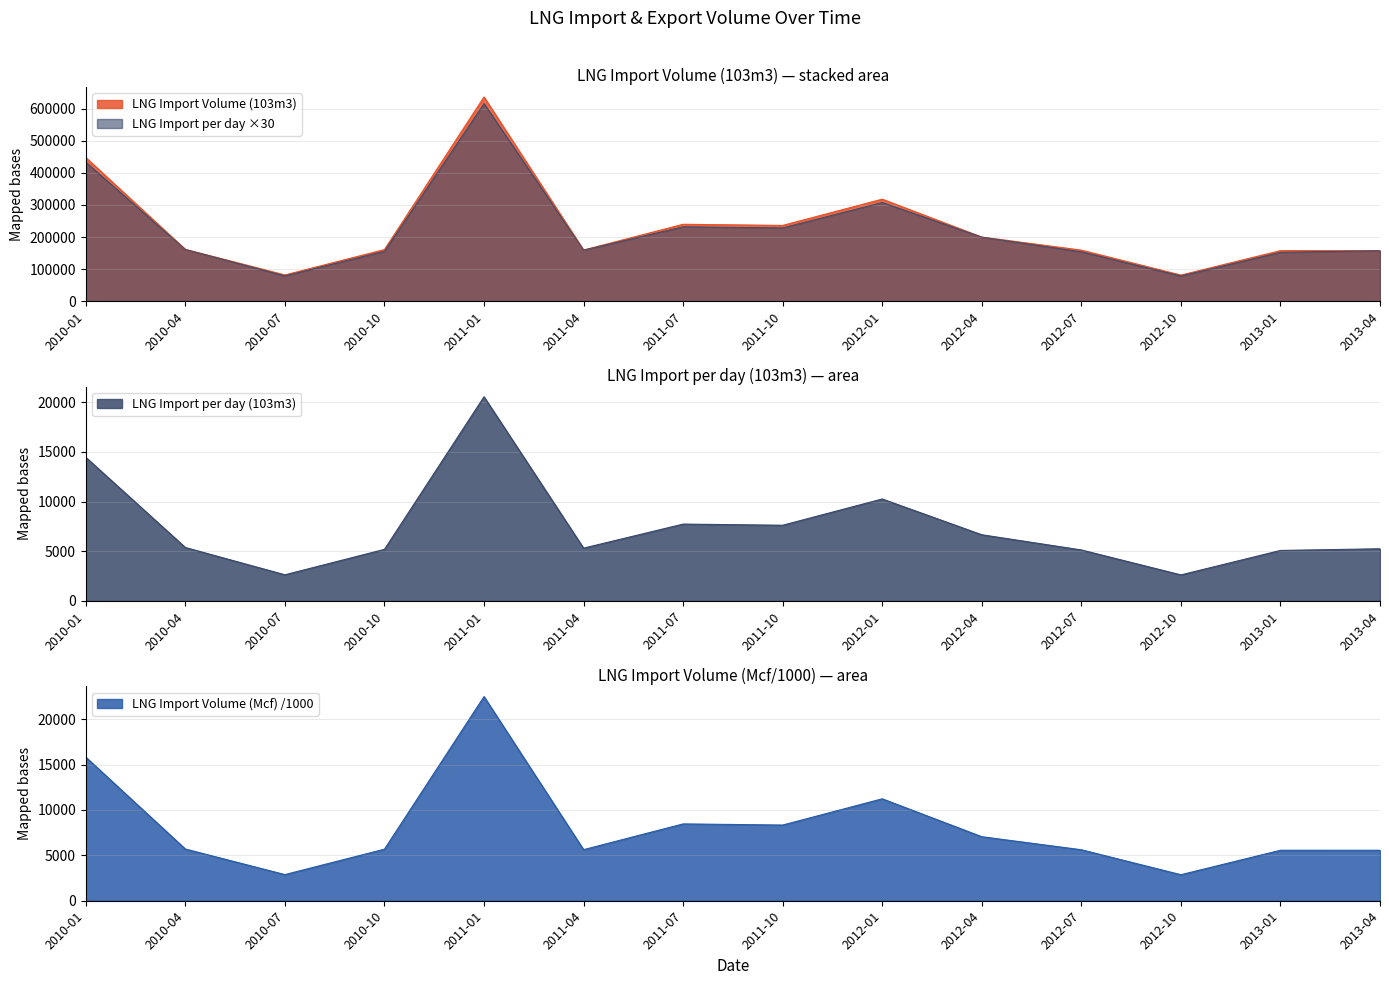

What position from the right is 2012-01?

6